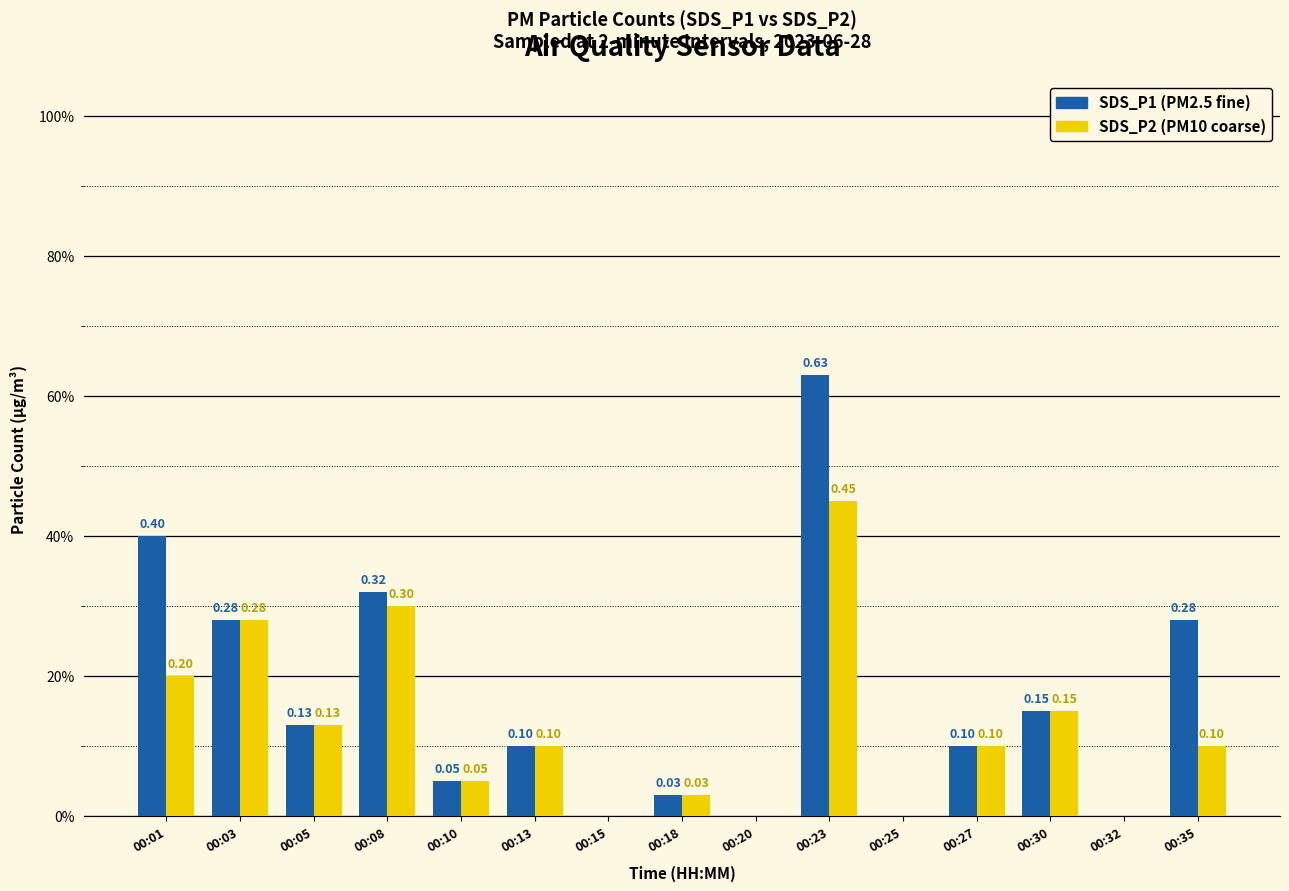

Does the chart contain stacked bars?

No